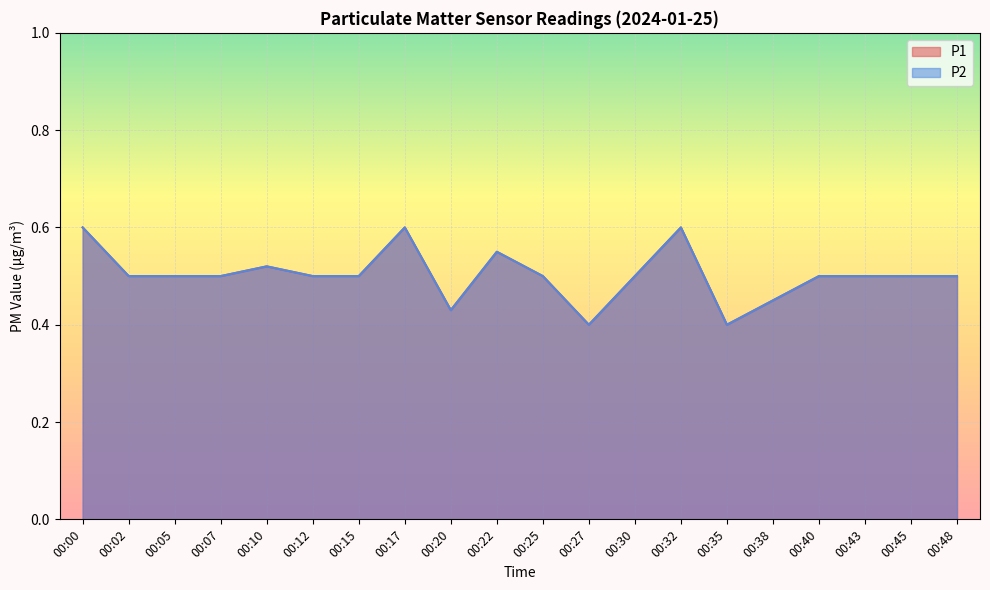

Which series changed the most between 00:10 and 00:12?

P1